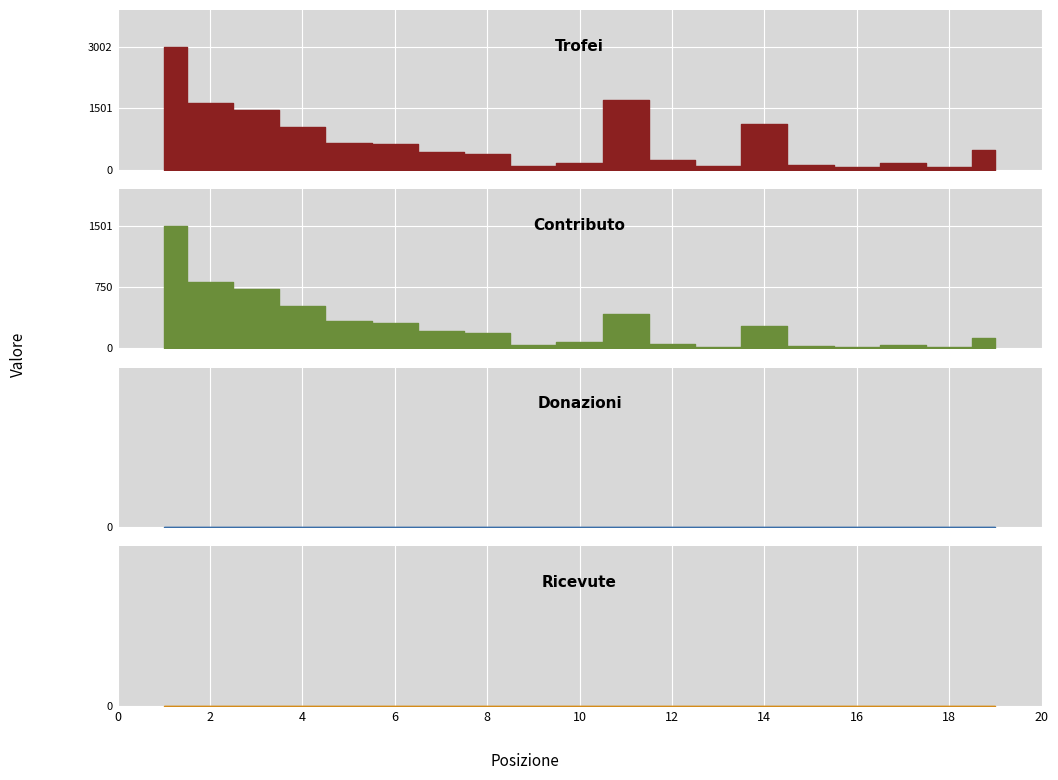

How many lines are shown in the chart?

4